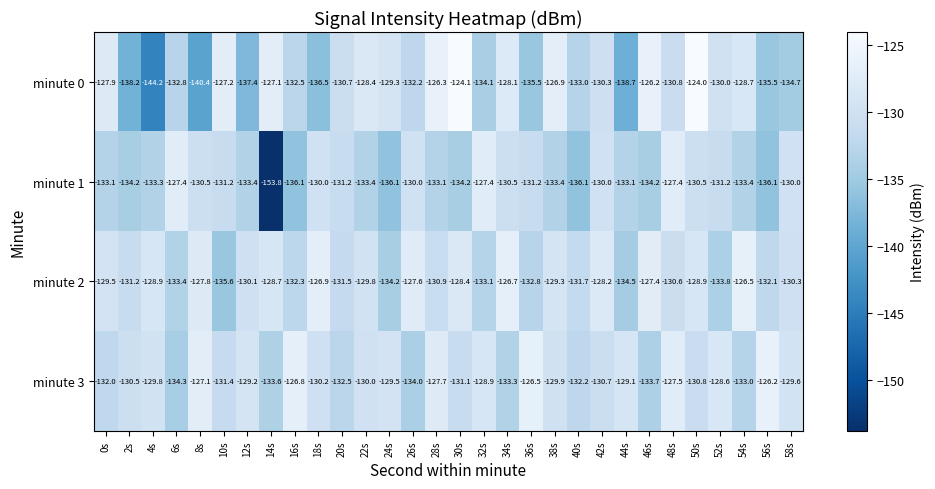

What value does the minute 0 series have at 22s?

-128.4